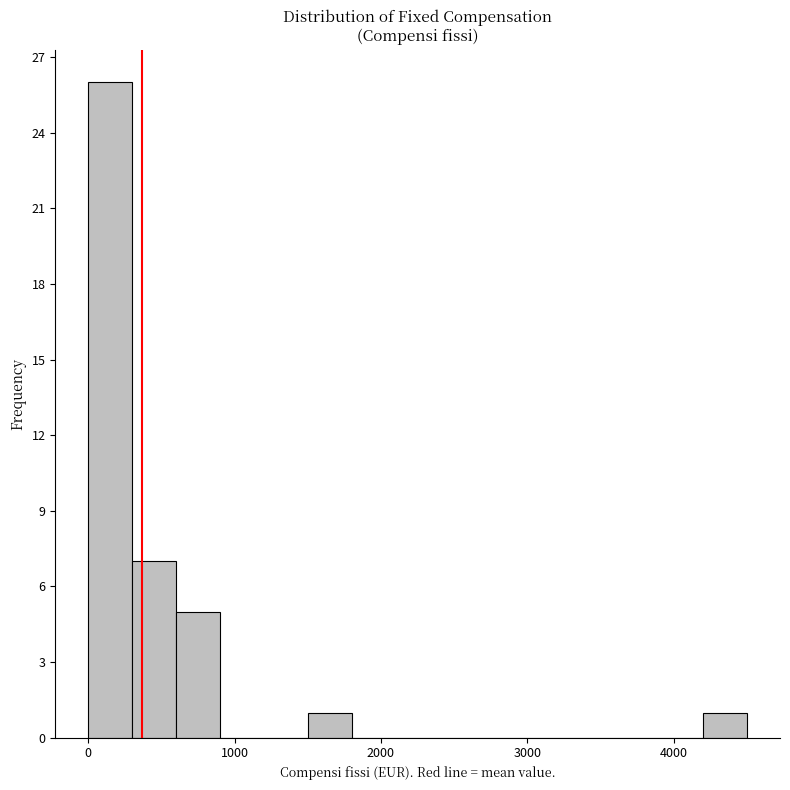

Around what value on the x-axis is the tallest bar? Give the approximate position of its centre, as read against the axis.

200